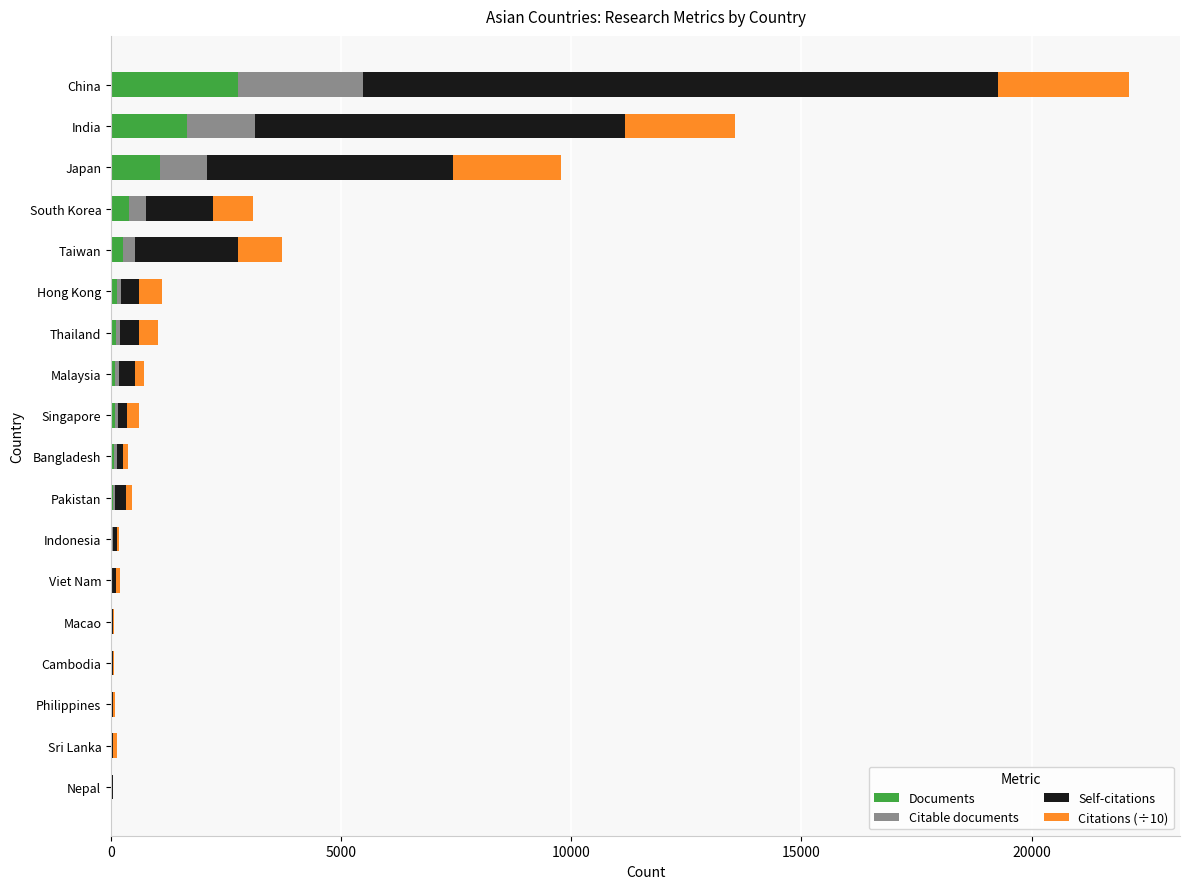

At which category is the sum across all series the highest?

China